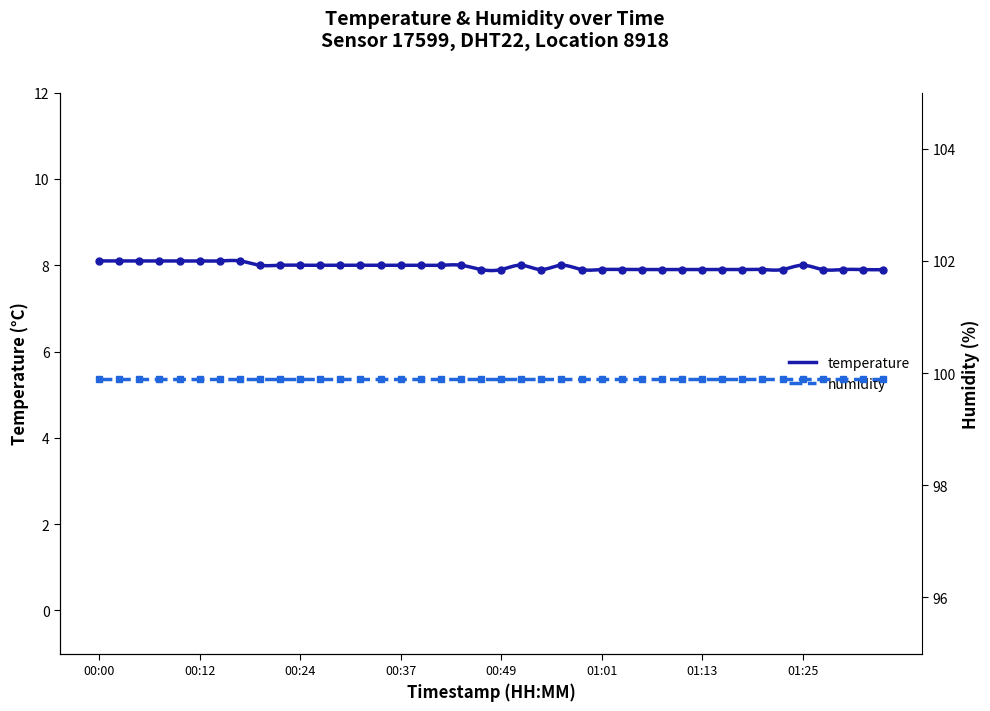

What is the sum of the values at 00:41 and 00:10?

16.1